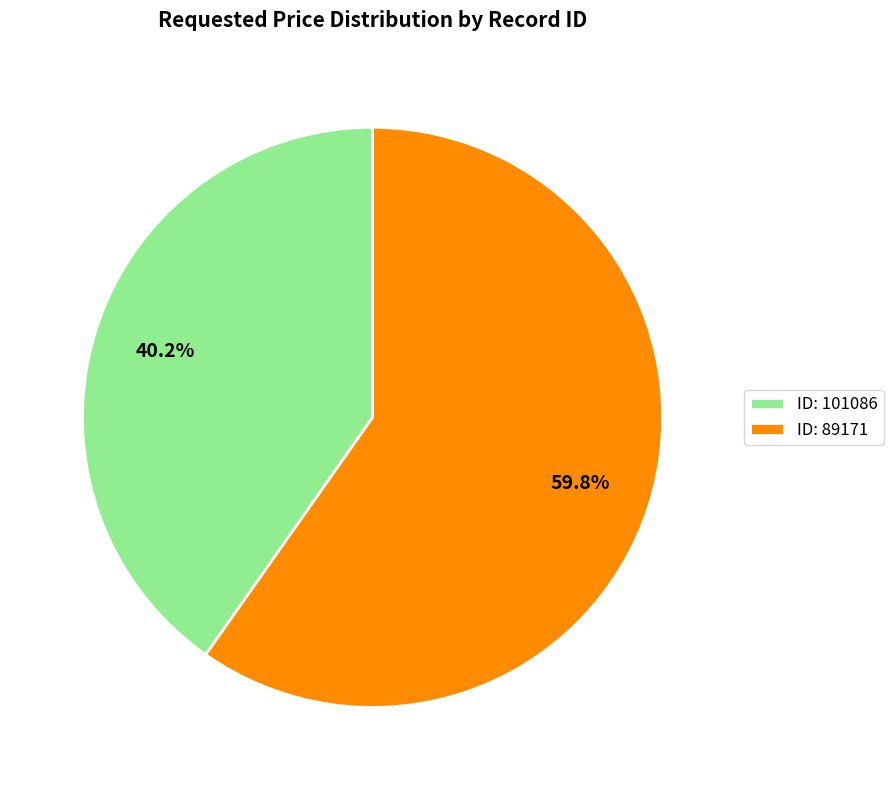

Does ID: 101086 represent more than half of the total?

No